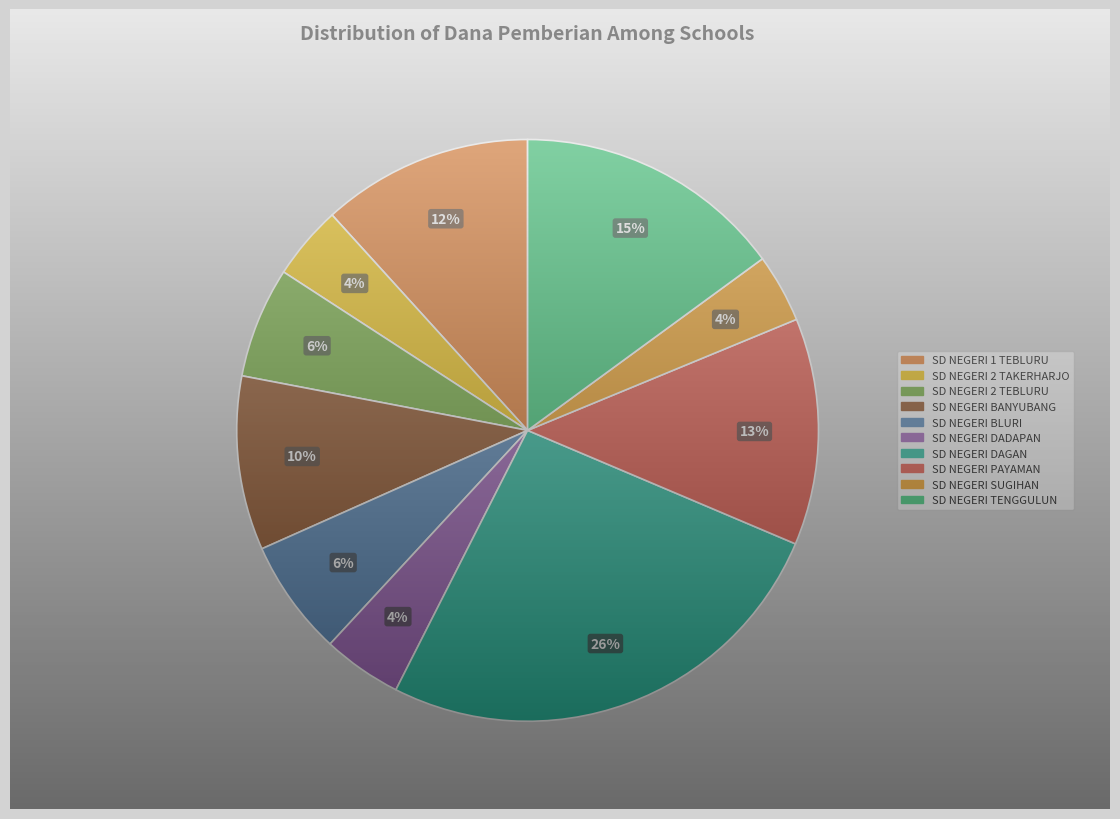

Is it true that SD NEGERI DAGAN is 19% of the pie?

False